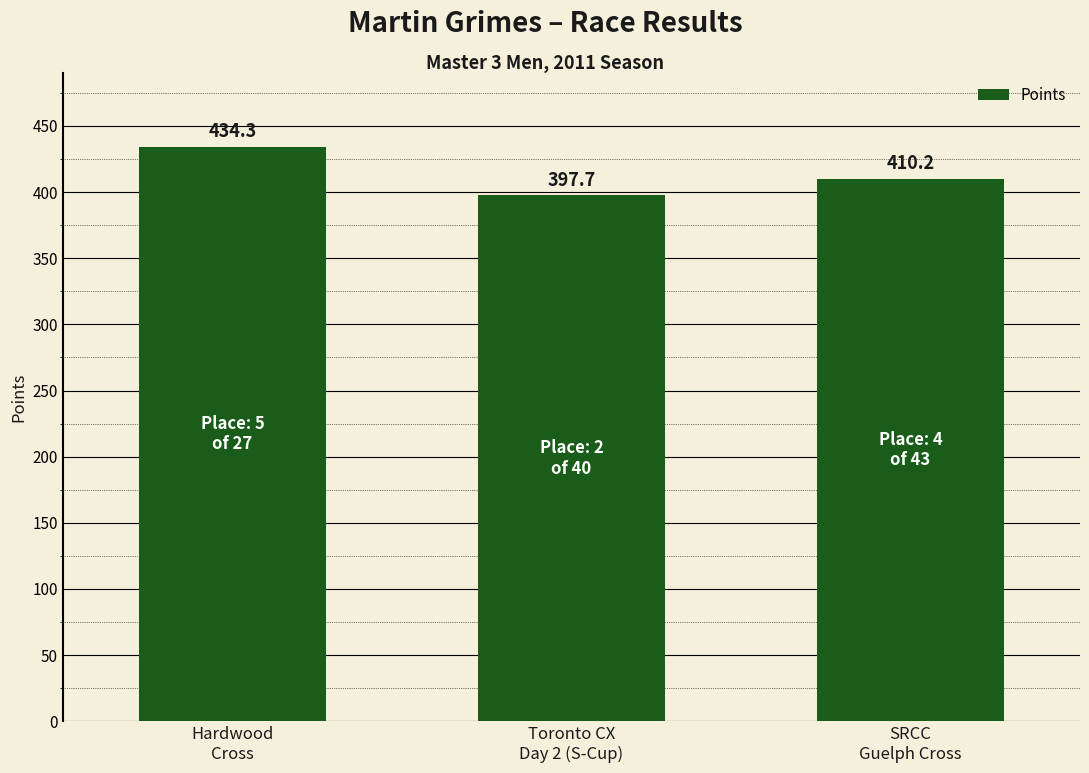

What is the label of the 3rd bar from the left?

SRCC
Guelph Cross